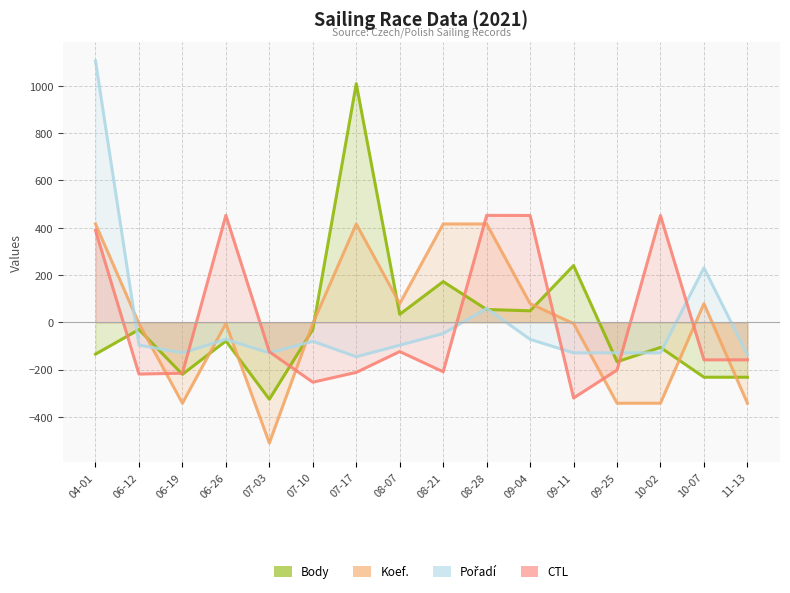

What are all the series names shown in the legend?

Body, Koef., Pořadí, CTL